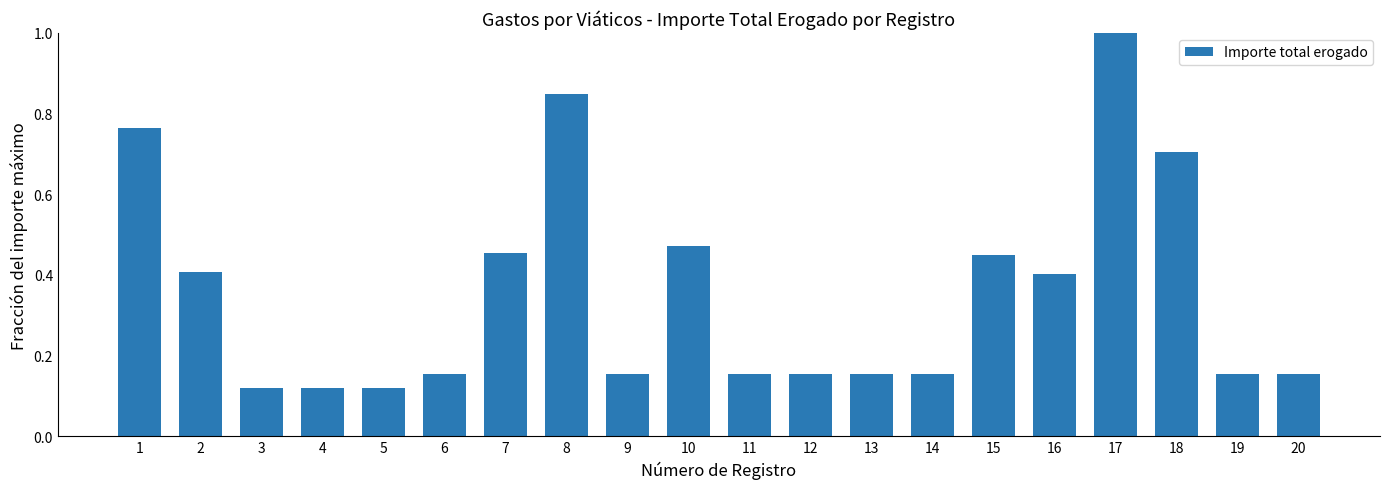

What is the greatest value displayed?

1.0